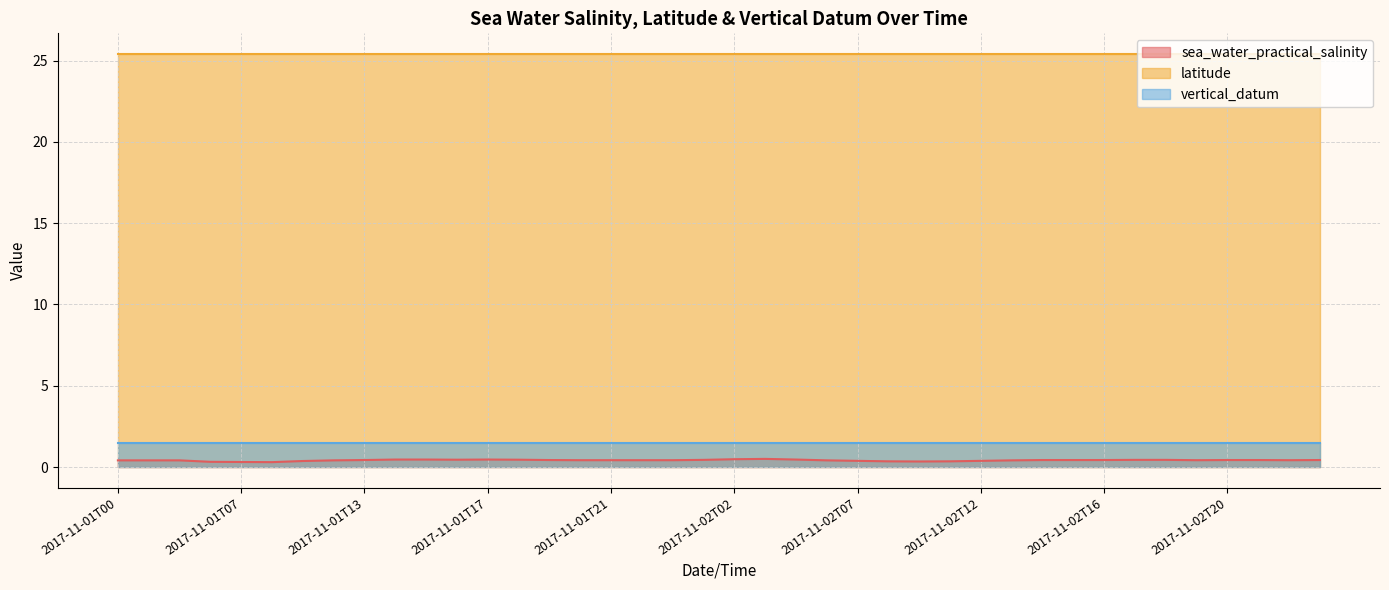

Which series changed the most between 2017-11-01T16 and 2017-11-02T08?

sea_water_practical_salinity